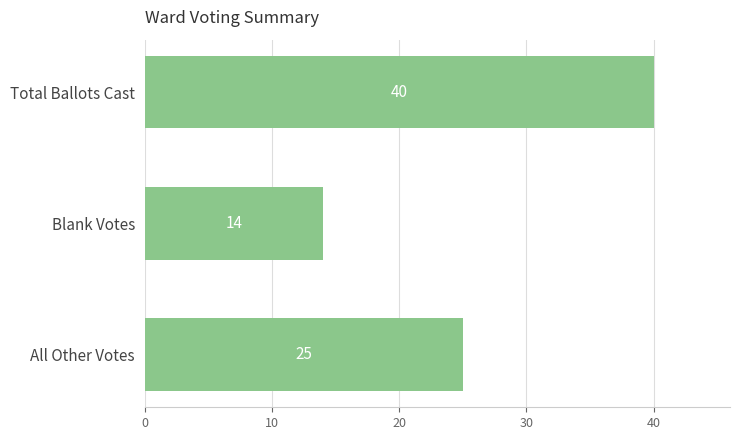

Reading bottom to top, list all the values displayed in this chart.

All Other Votes=25	Blank Votes=14	Total Ballots Cast=40